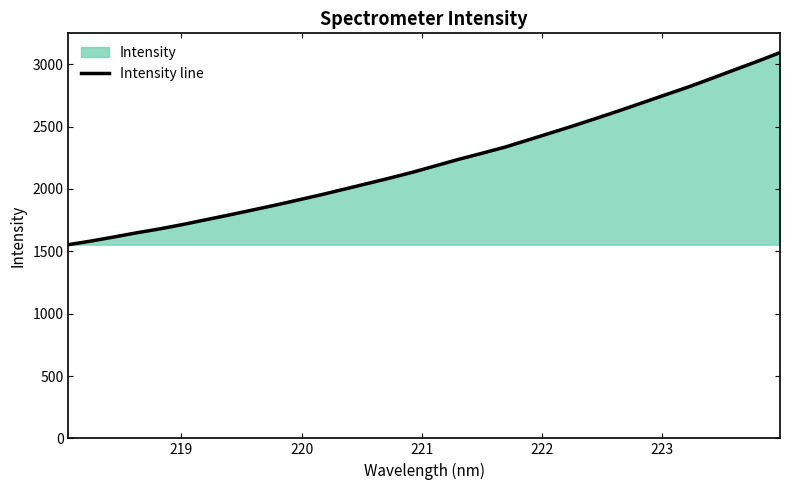

What is the difference between the maximum and minimum values?

1540.3